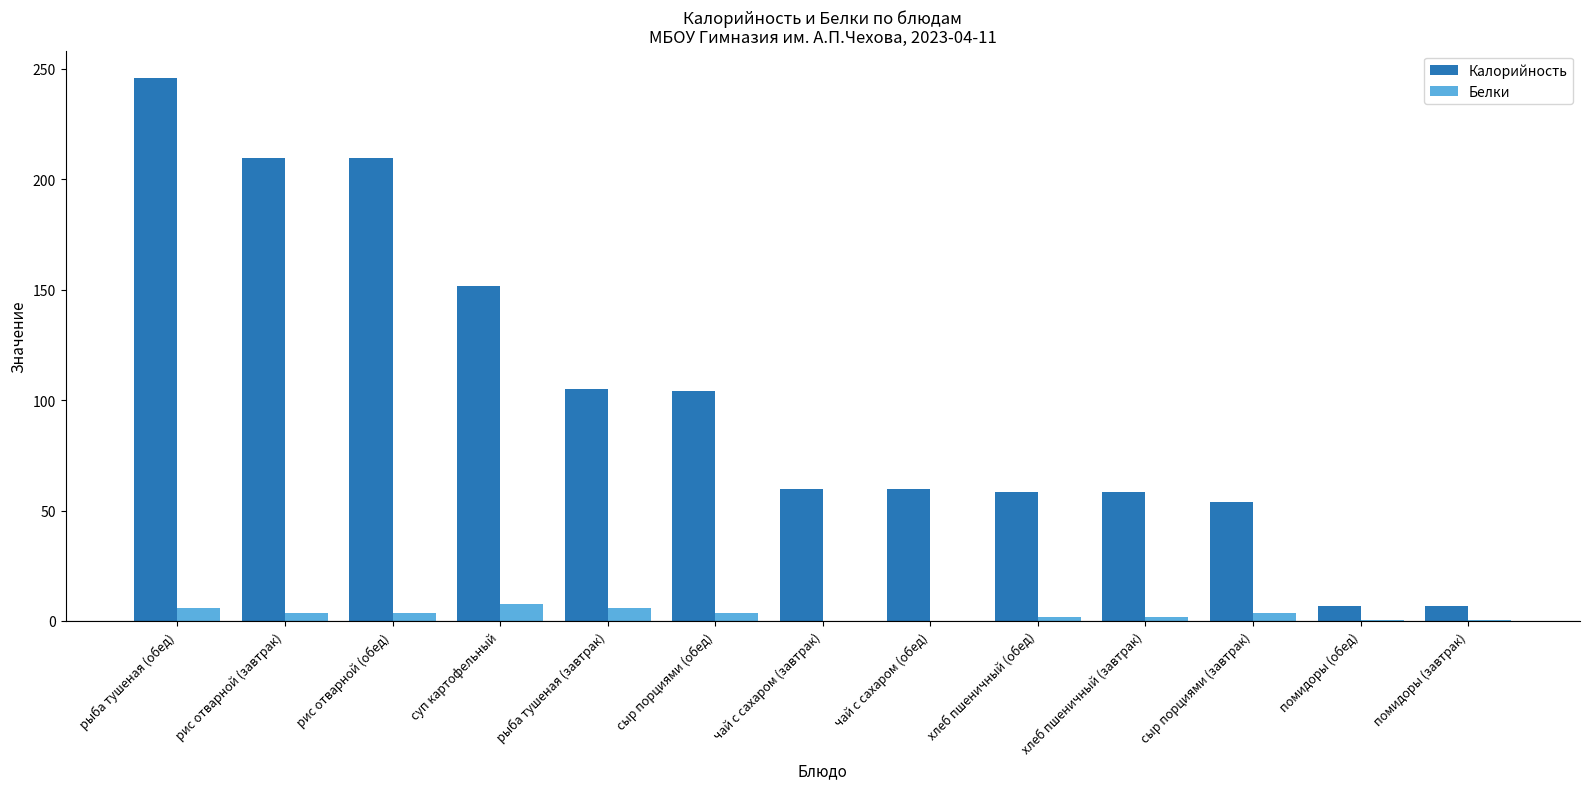

What is the sum of all Калорийность values?

1330.4